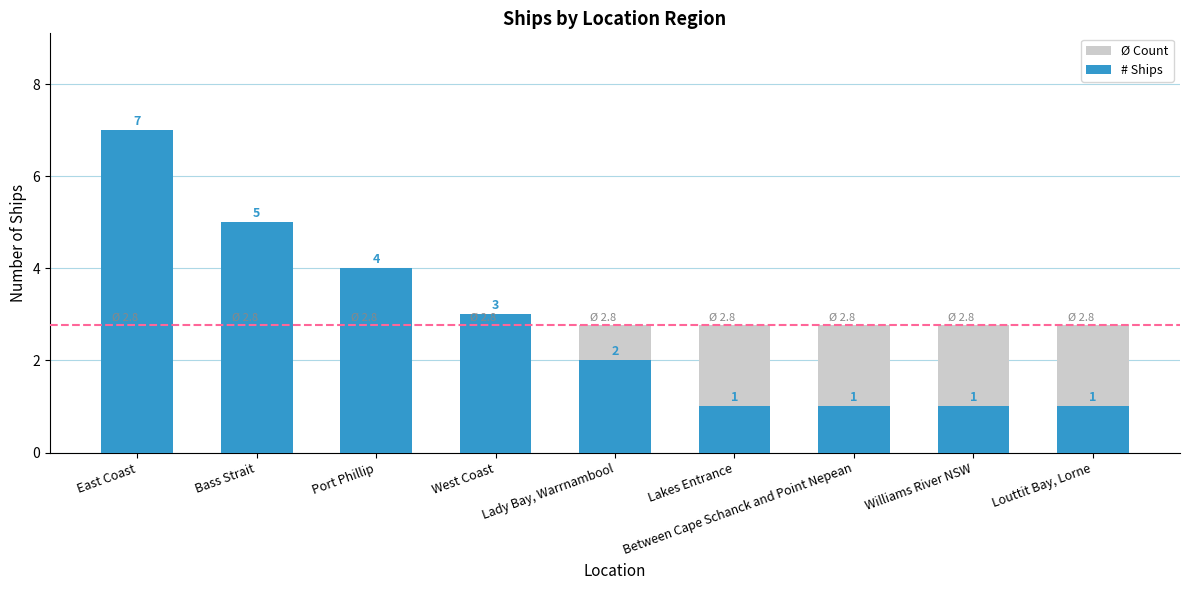

The value of # Ships at Williams River NSW is 0.3. True or false?

False